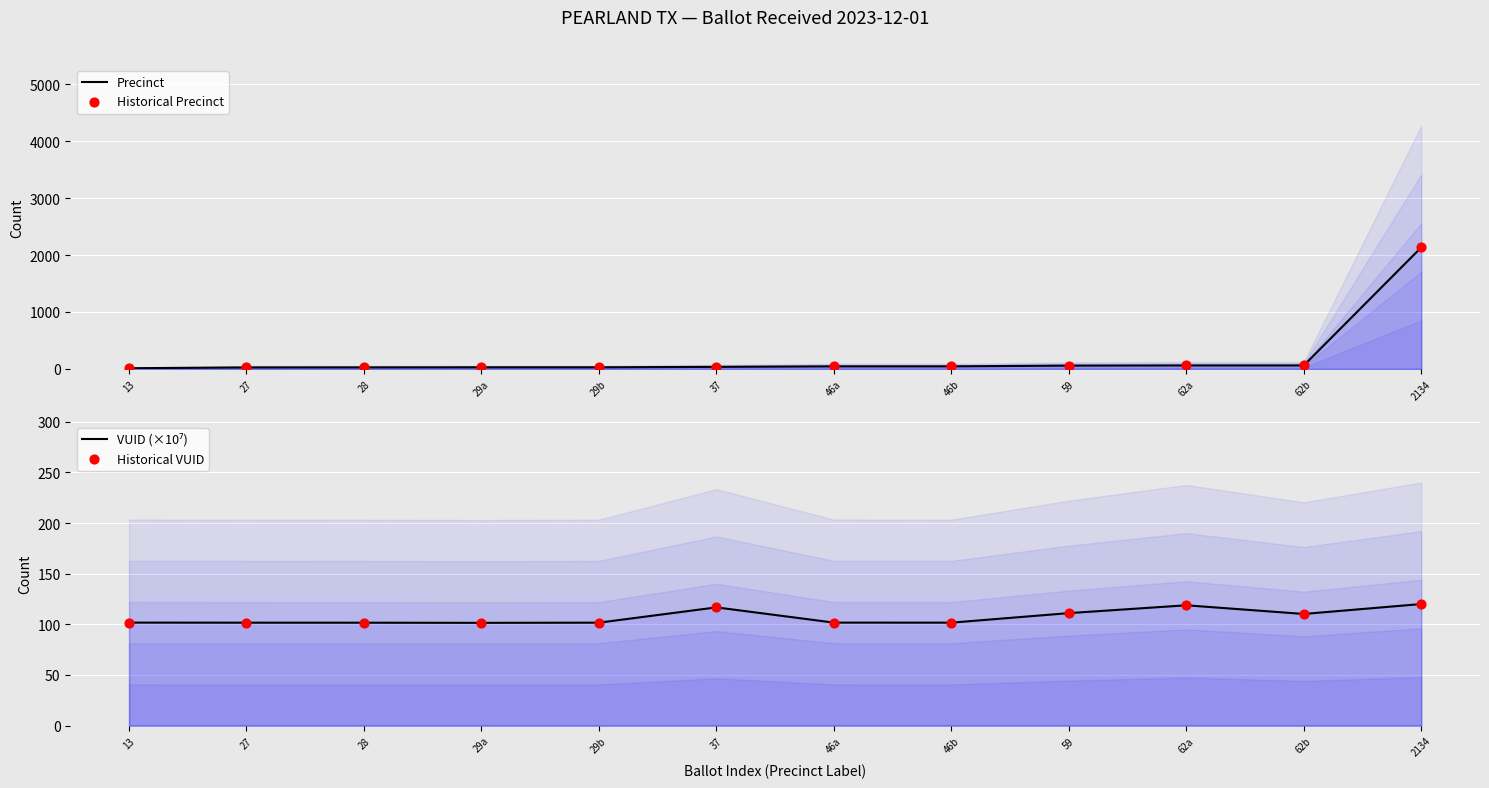

Which series contains the lowest Y value?

Precinct